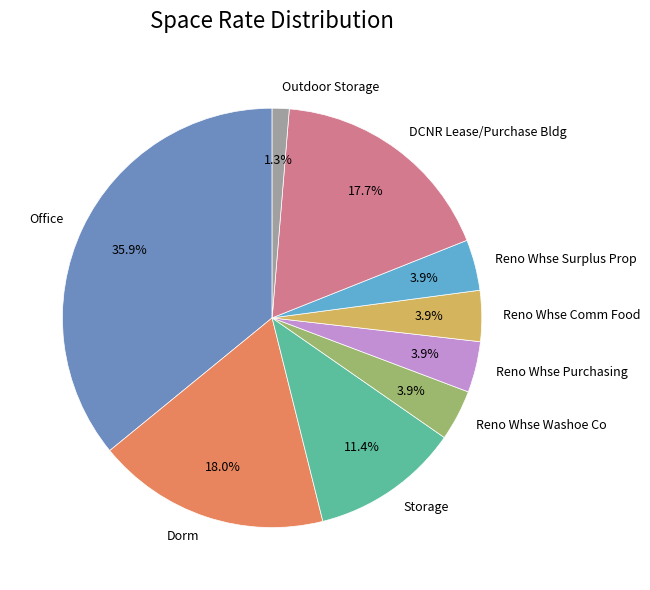

Count the number of slices in the pie.

9